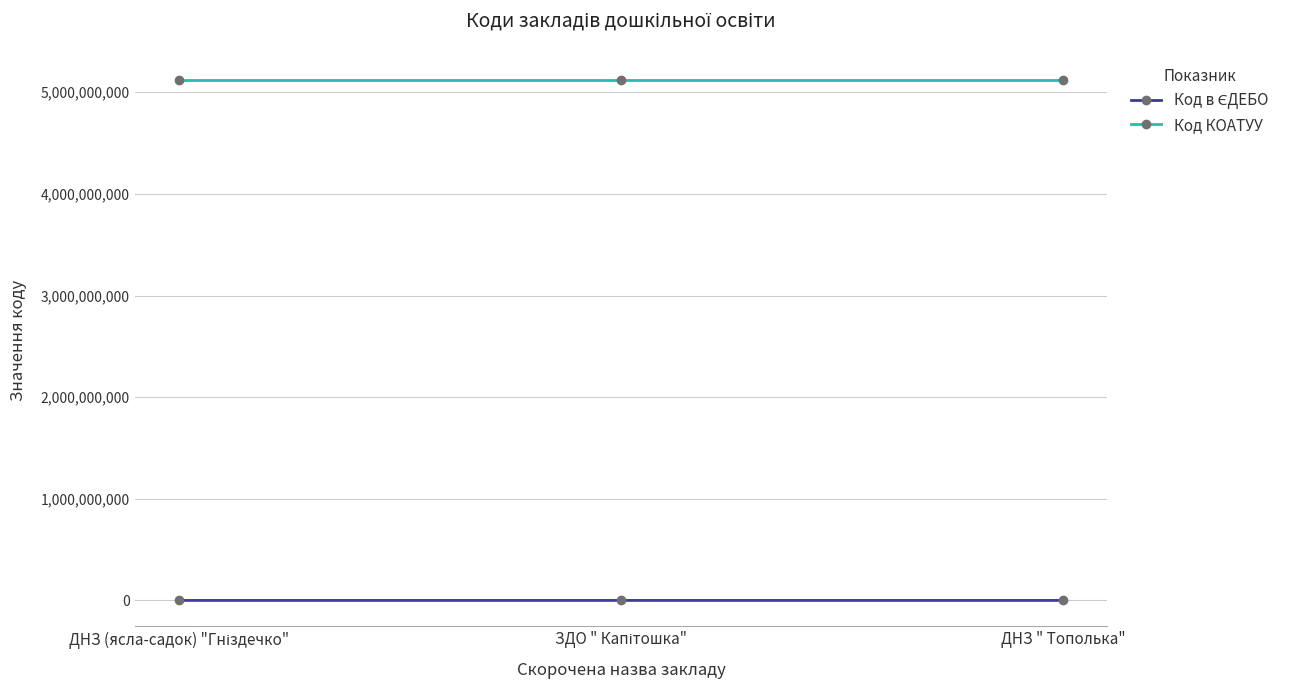

The value of Код КОАТУУ at ДНЗ " Тополька" is 5122786401. True or false?

True